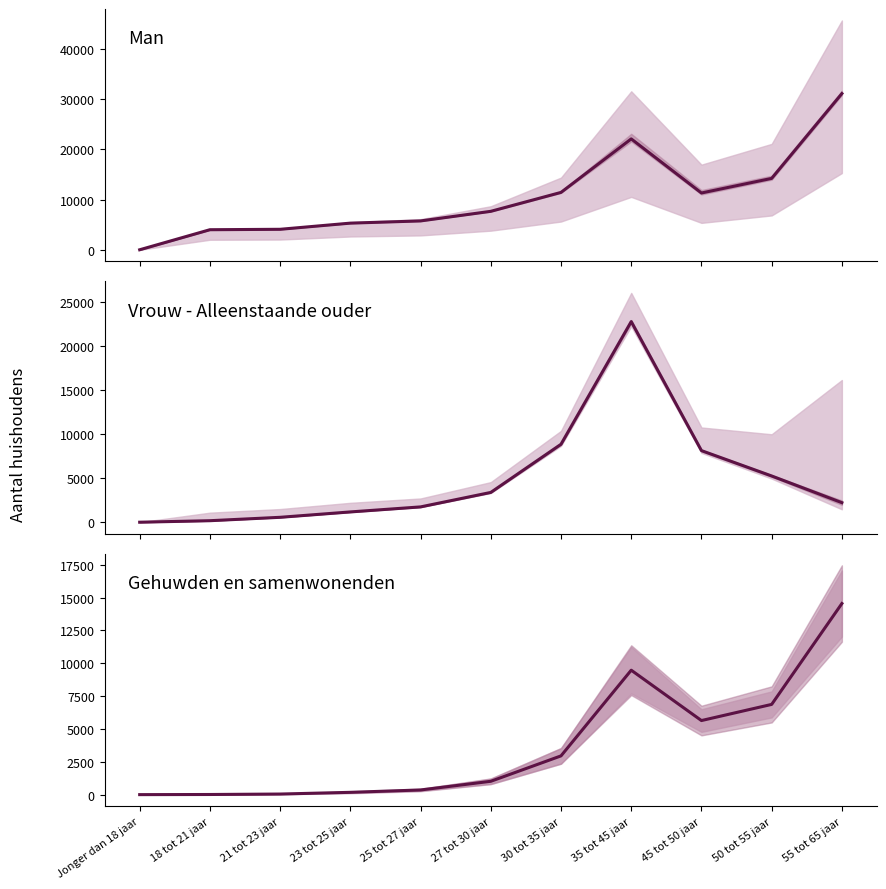

What is the maximum value for Vrouw - Alleenstaande ouder?

22740